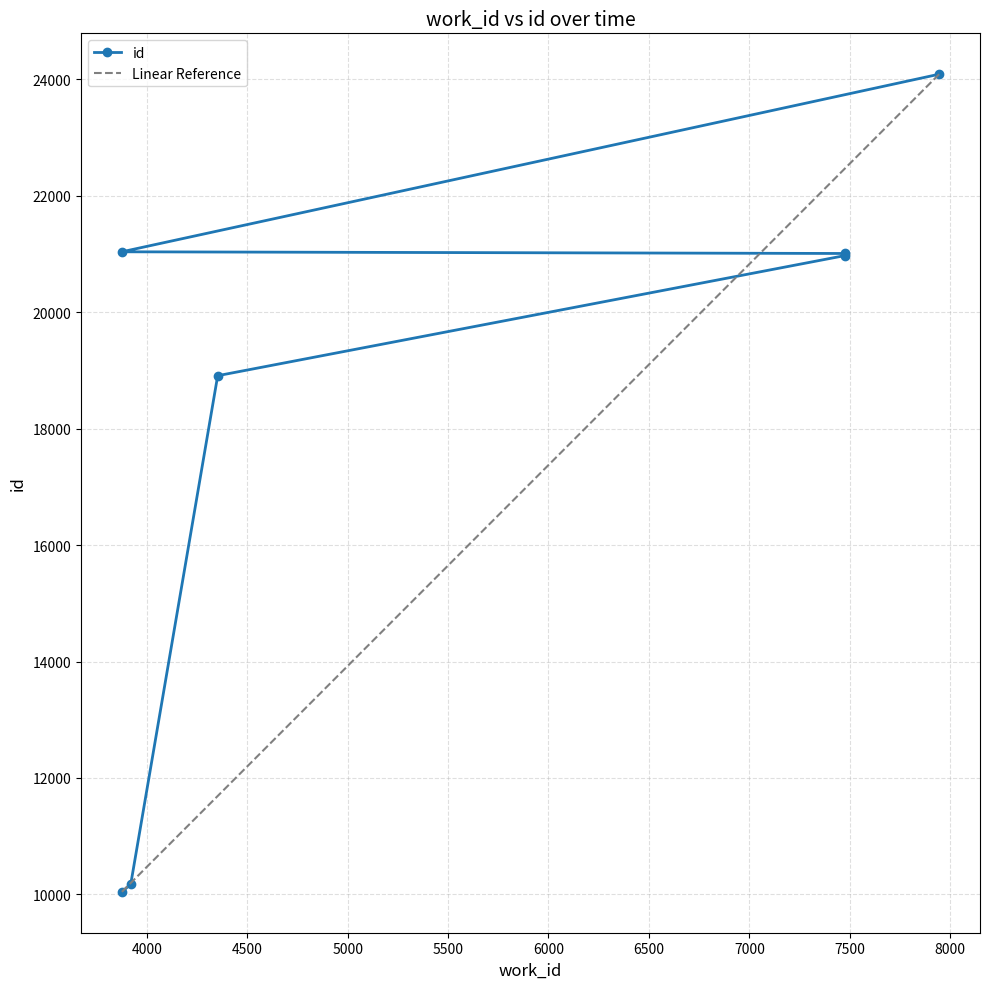

What is the difference between the second highest and second lowest values?

10863